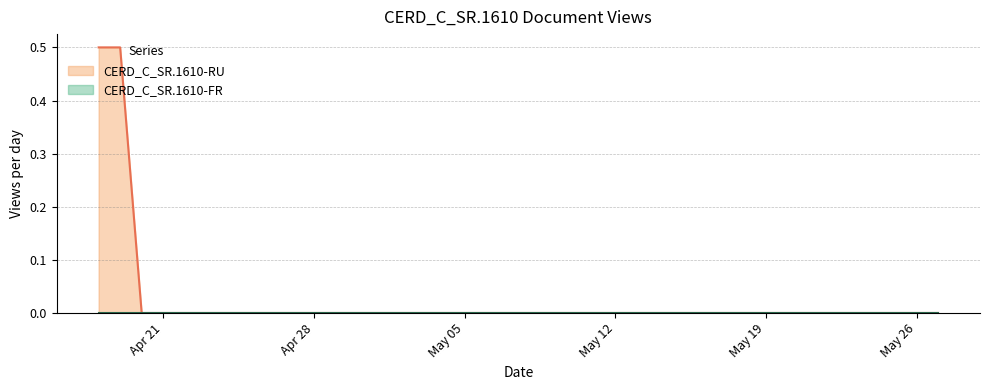

True or false: CERD_C_SR.1610-RU has more than 2 interior local peaks.

False